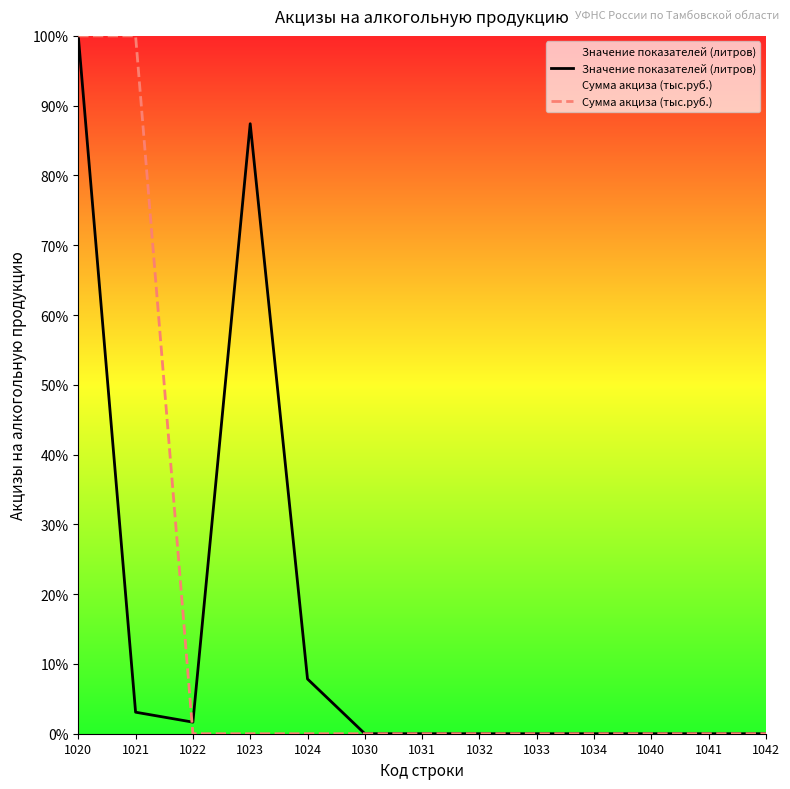

What is the value of the Значение показателей (литров) point at the 5th from the left?

7.8